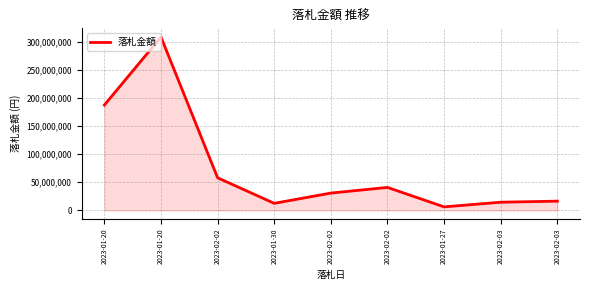

At which label does the data first exceed 30856800?

2023-01-20